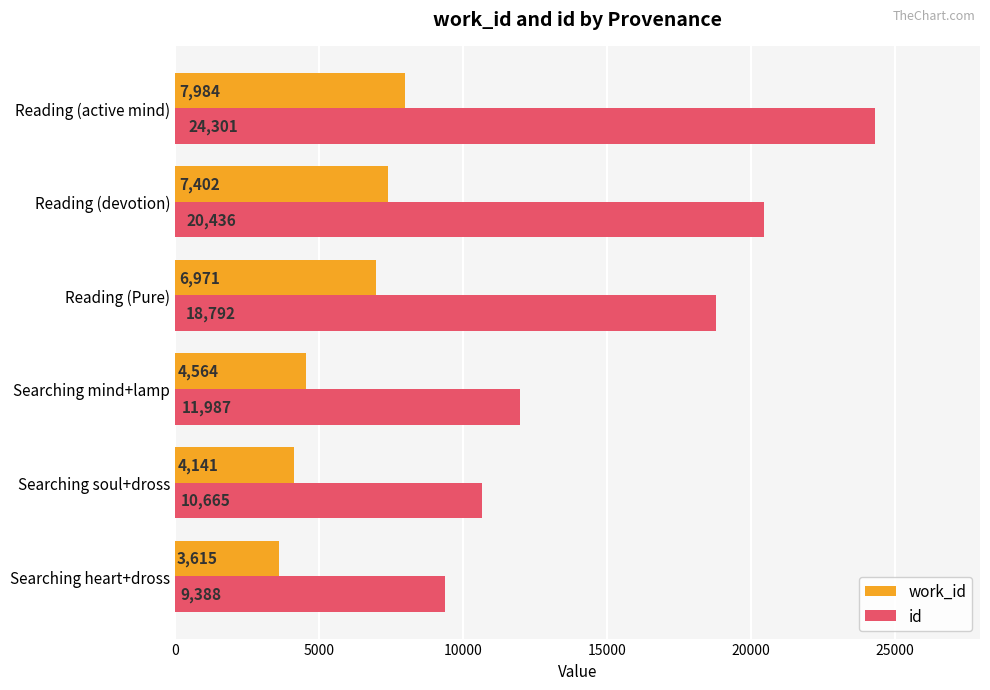

What are all the series names shown in the legend?

work_id, id